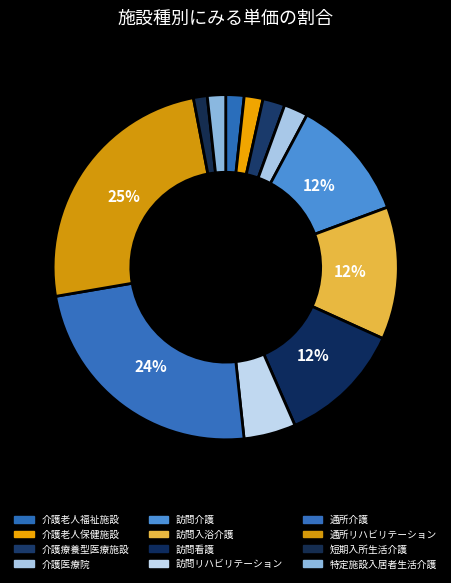

How much of the chart is everything except 介護老人保健施設?

98.2%